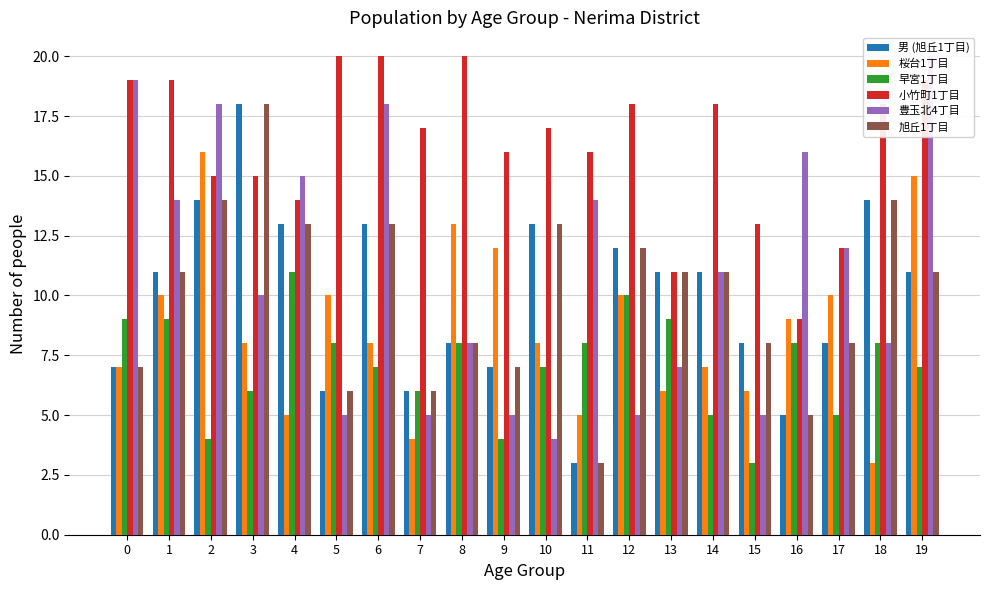

How many distinct data groups are displayed?

6